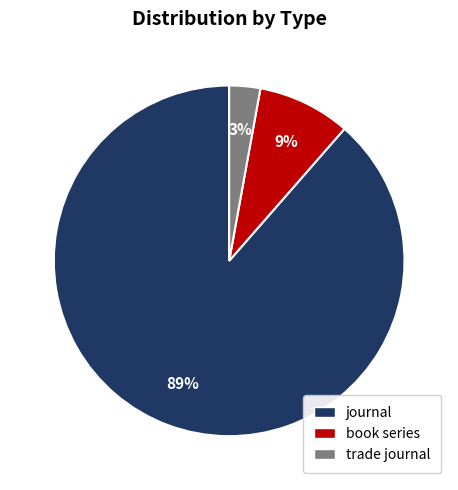

How many segments does this pie chart have?

3